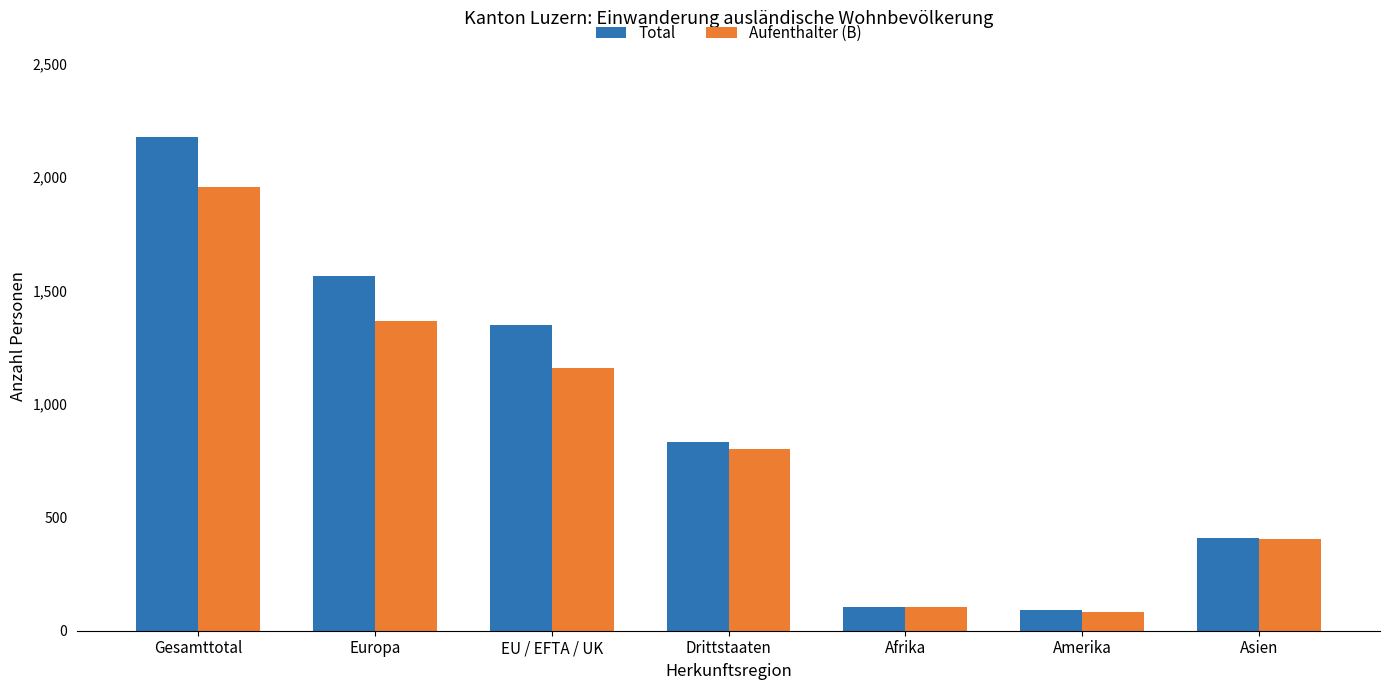

Reading left to right, transcribe all the data shown in this chart.

Total: 2176	1563	1346	830	106	93	407
Aufenthalter (B): 1956	1363	1156	800	103	81	404